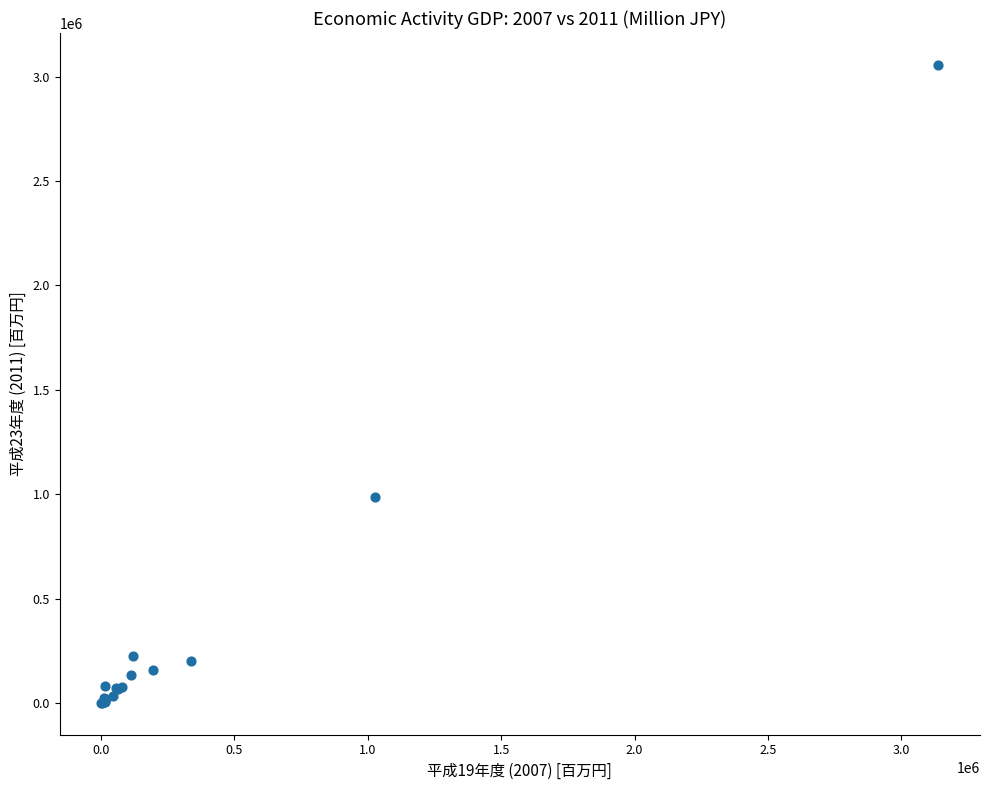

What Y value in the scatter plot is closest to 1528741?

986259